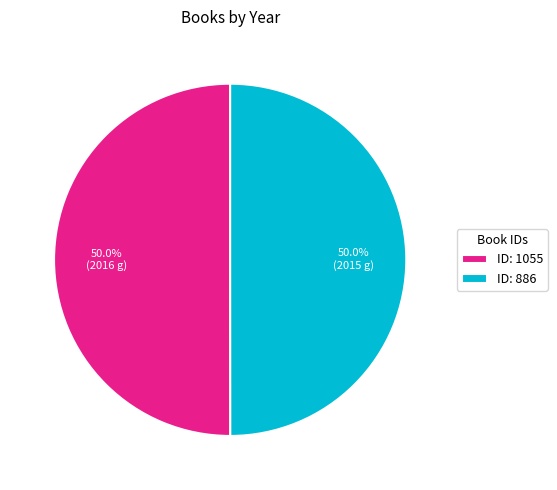

What percentage do ID: 886 and ID: 1055 together represent?

100.0%